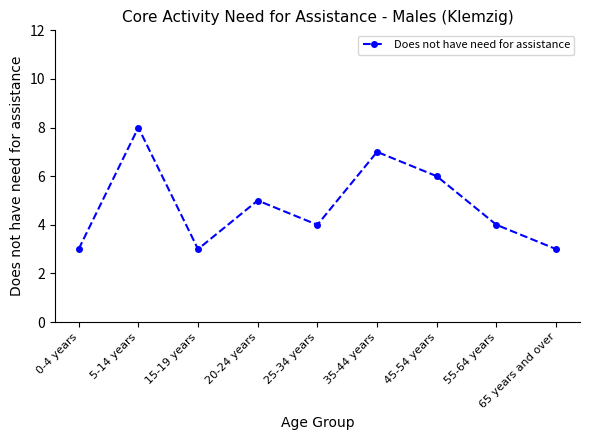

The value at 35-44 years is 2. True or false?

False